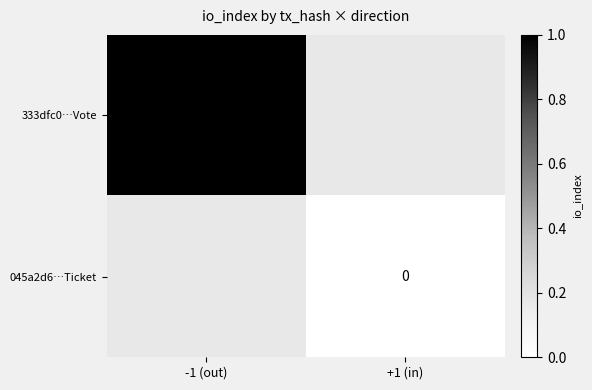

The value of 333dfc0…Vote at -1 (out) is 0.2. True or false?

False